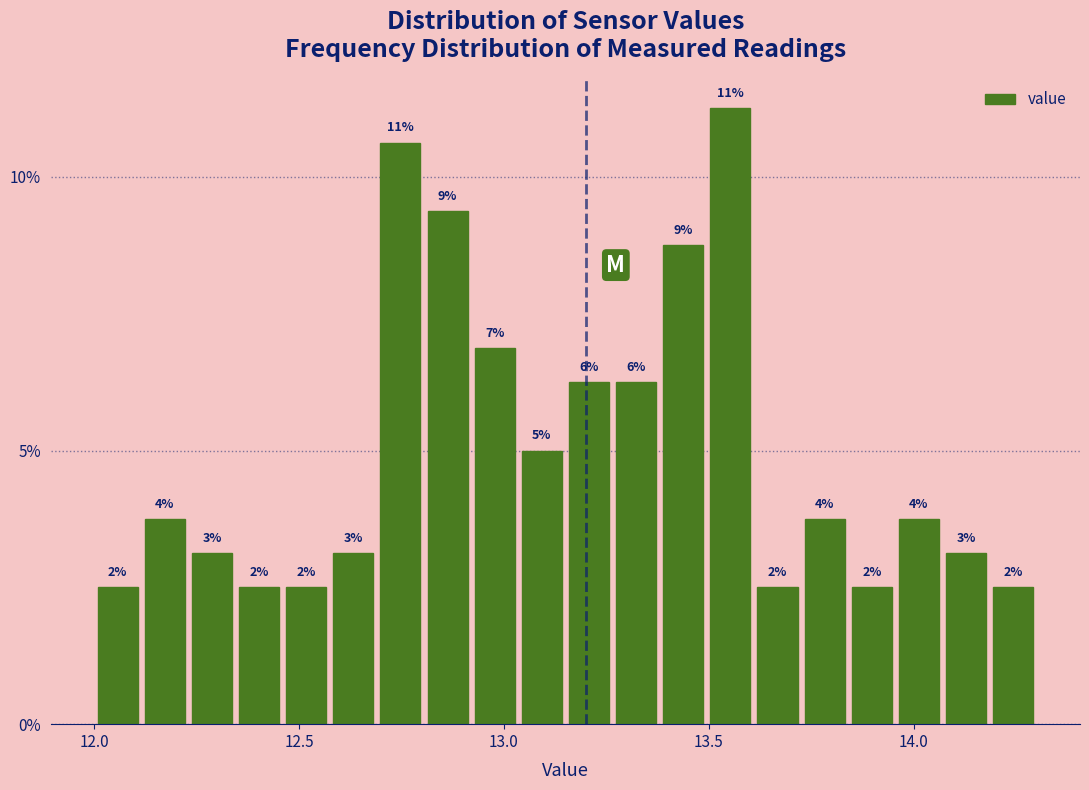

Read against the x-axis, roughly where is the centre of the tallest bar?

13.55